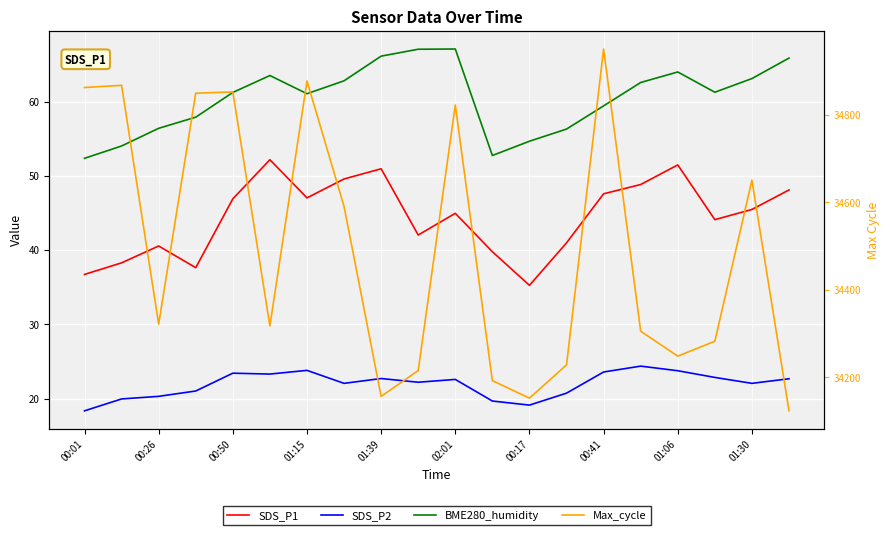

At which category does BME280_humidity reach its first local valley?

01:15